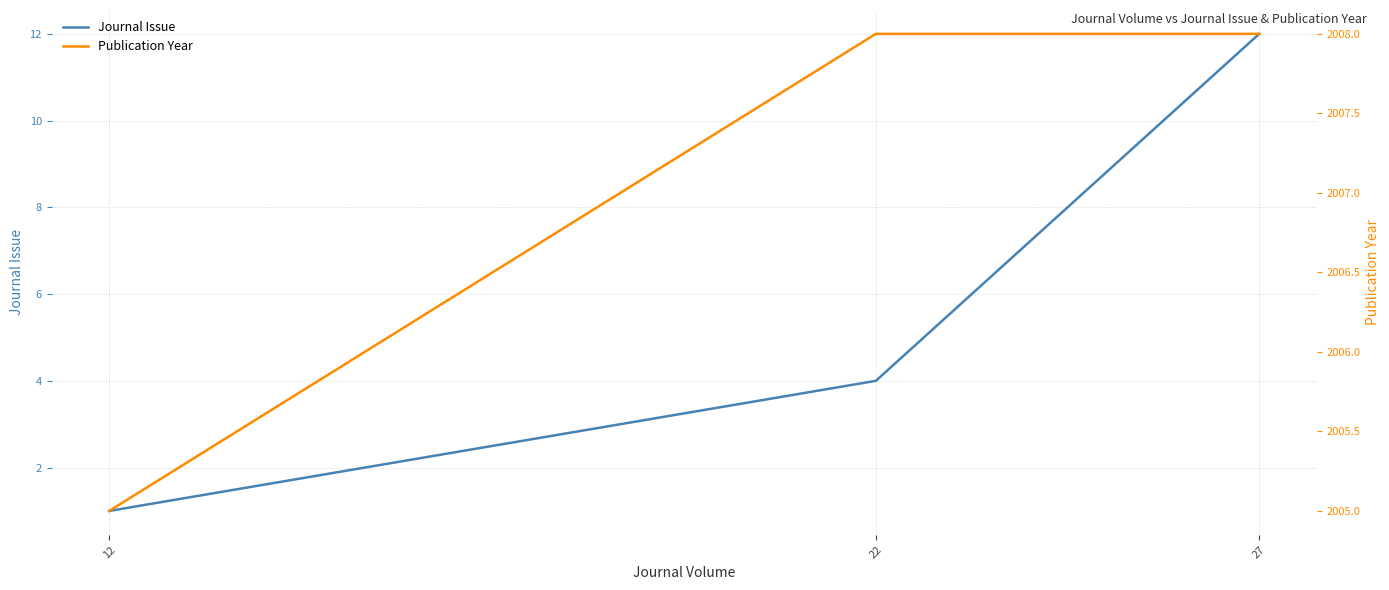

Which series changed the most between 22 and 27?

Journal Issue